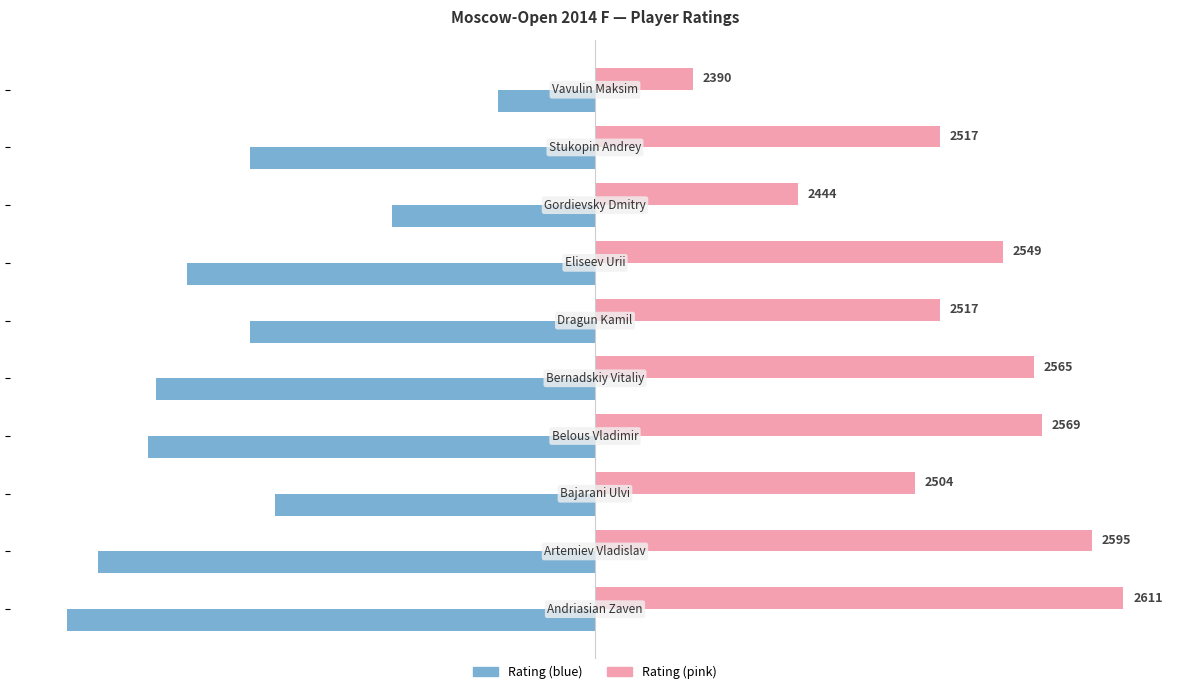

Is it true that Rating (left) equals -90 at 9?

False